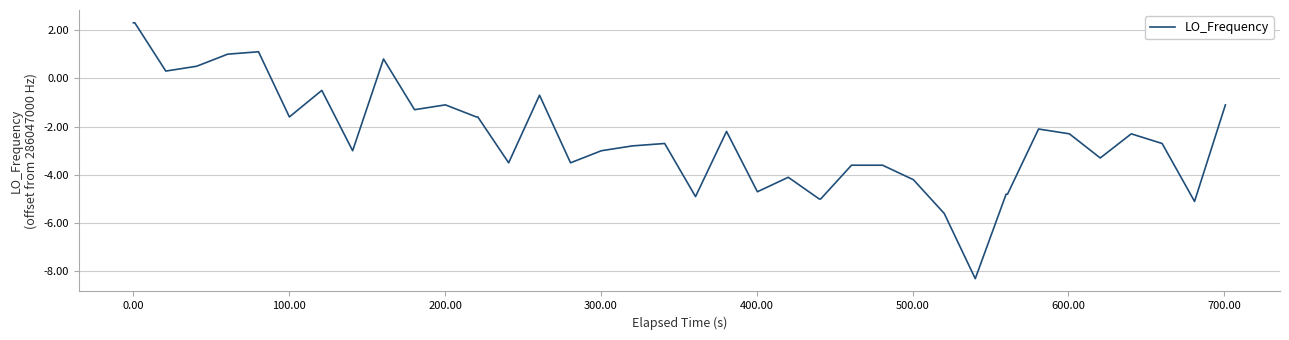

What is the difference between the maximum and minimum values?

10.6